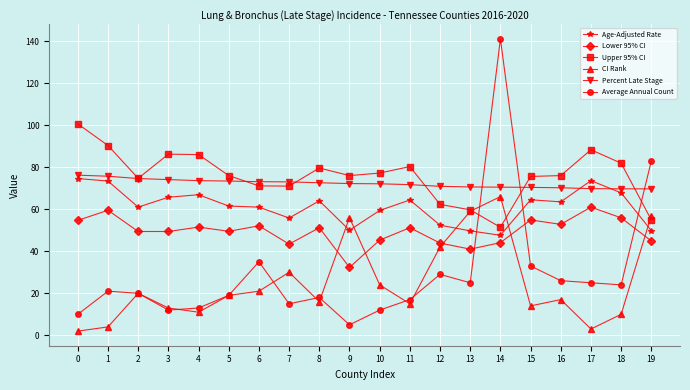

True or false: CI Rank and Percent Late Stage intersect in this chart.

False